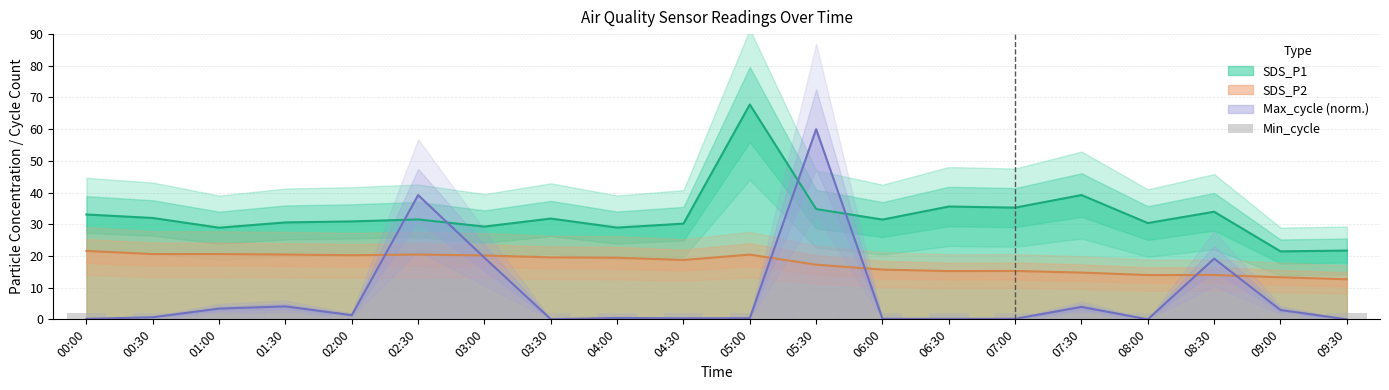

What position from the left is 04:00?

9